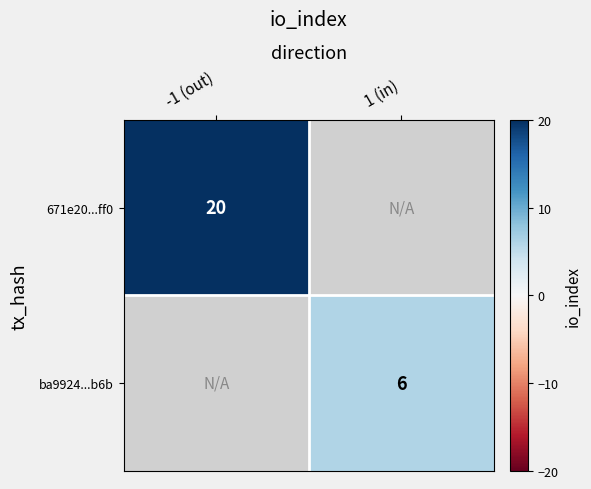

The value of 671e20...ff0 at -1 (out) is 20. True or false?

True